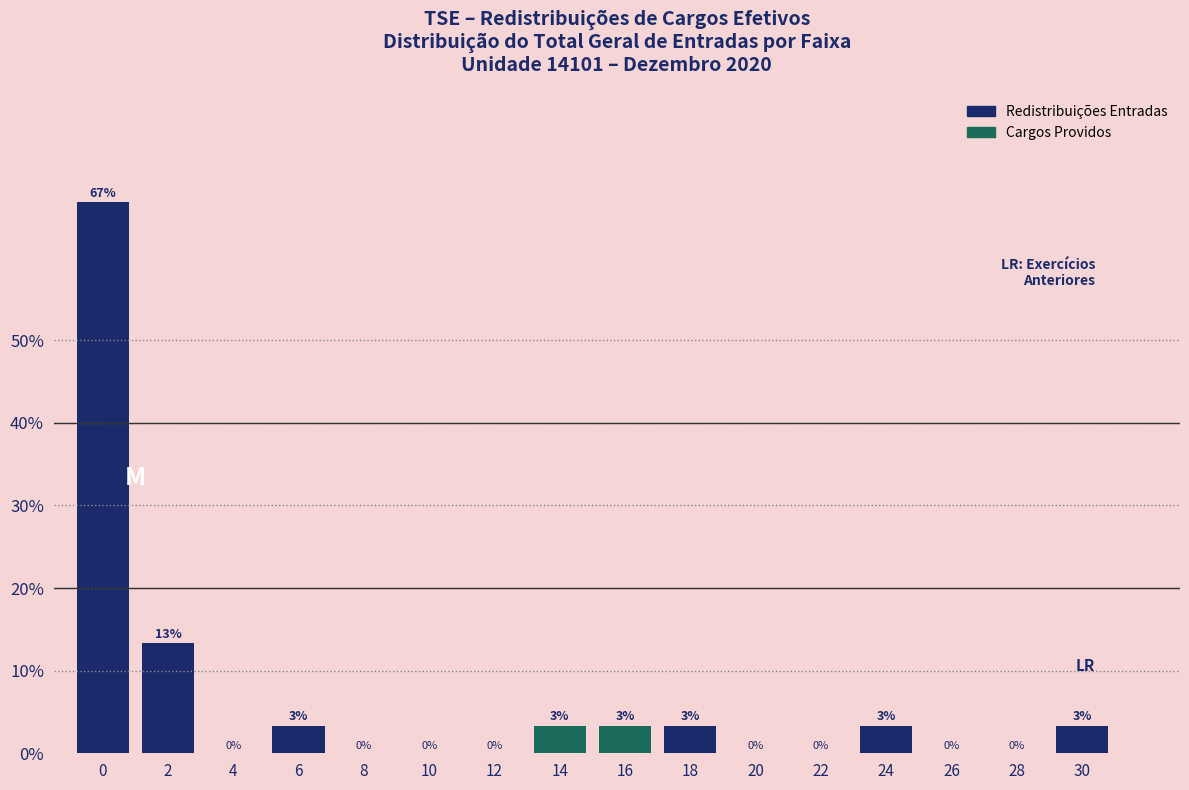

What is the maximum value shown in the chart?

66.7